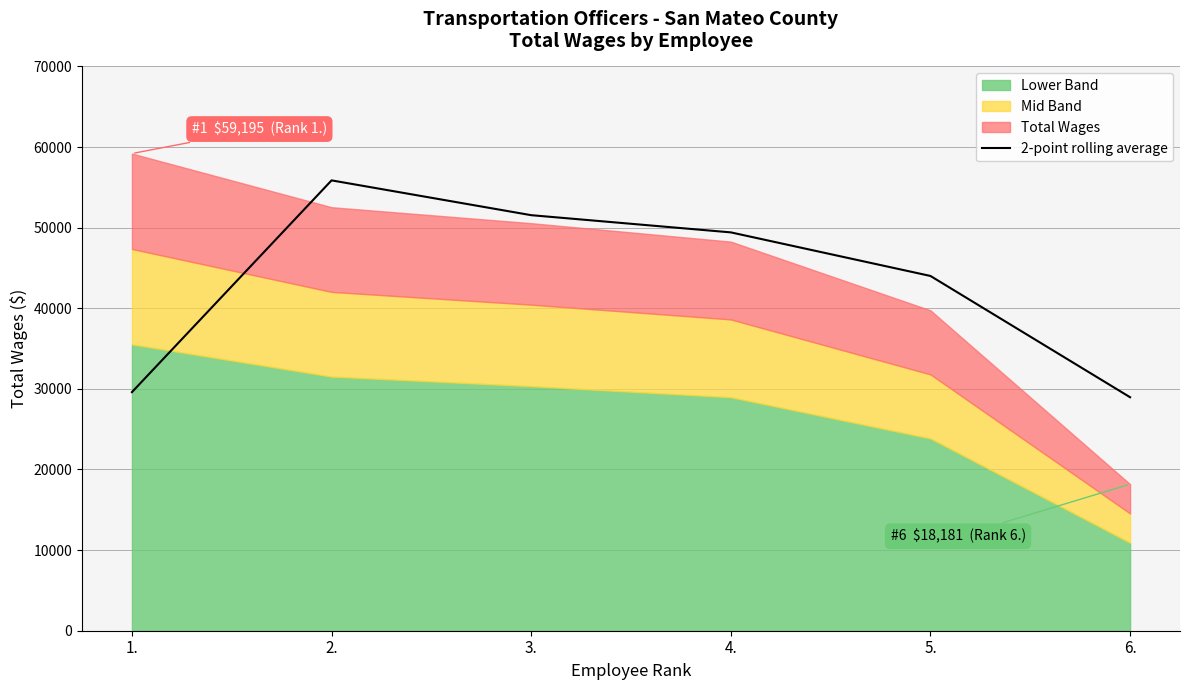

What is the minimum value for 2-point rolling average?

28964.0